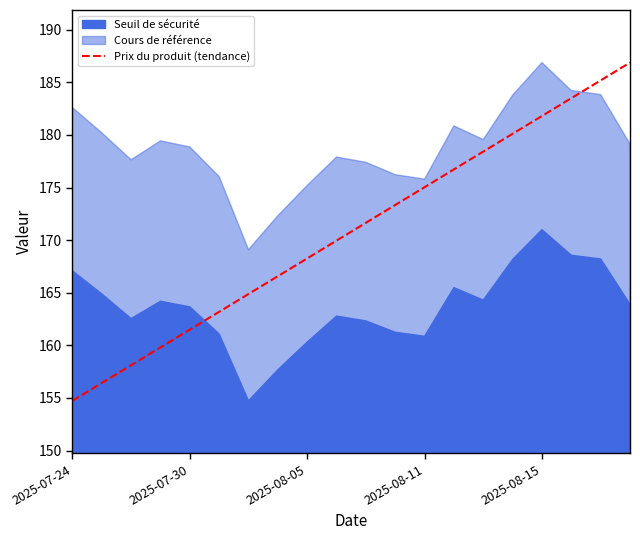

The Prix du produit (tendance) series shows 225.5 at 2025-07-30. True or false?

False